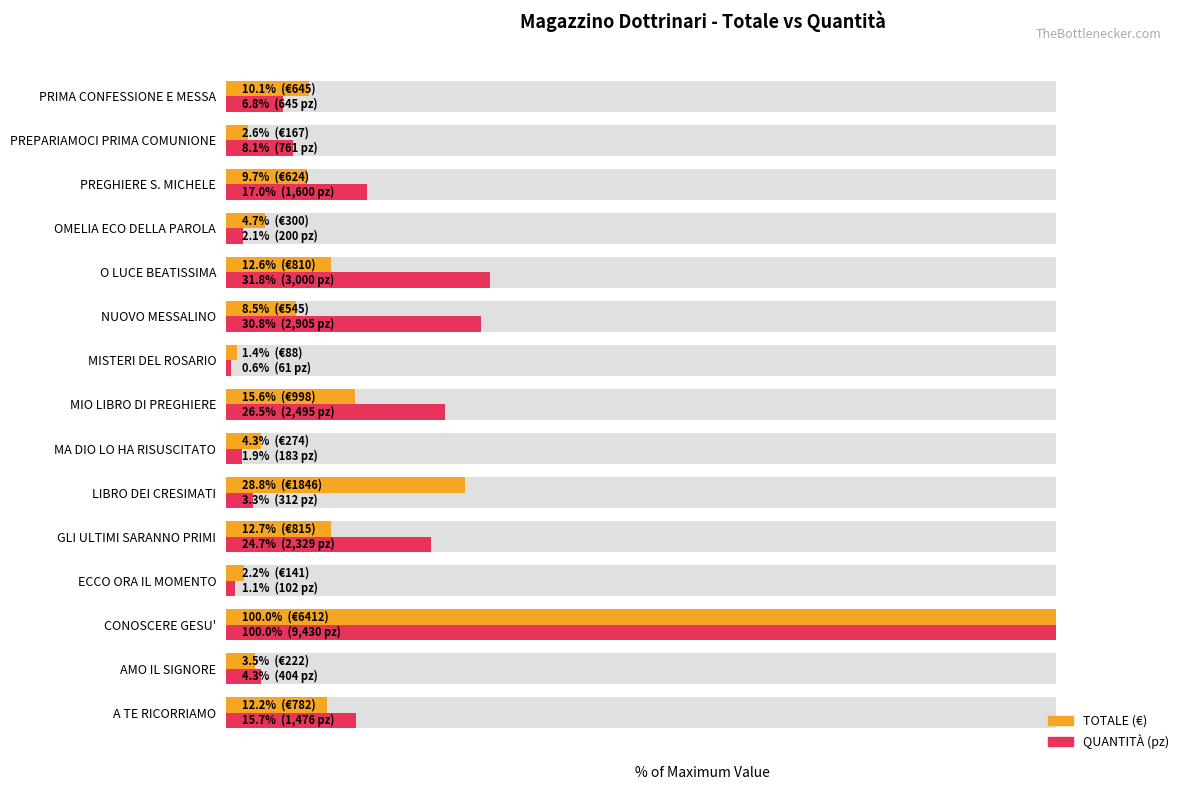

Rank the series by their maximum value, from lowest to highest.

TOTALE (% of max), QUANT. (% of max)